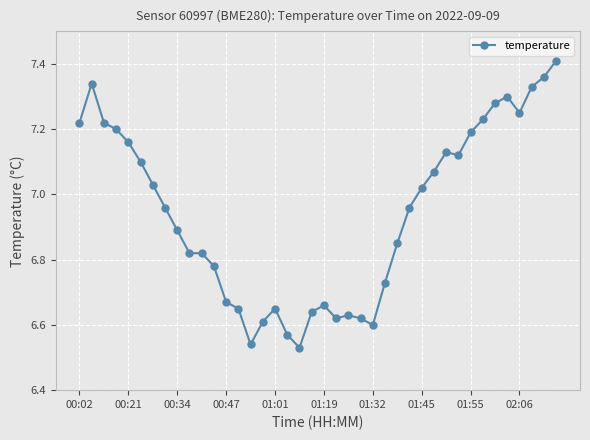

What is the difference between the maximum and second lowest values?

0.9